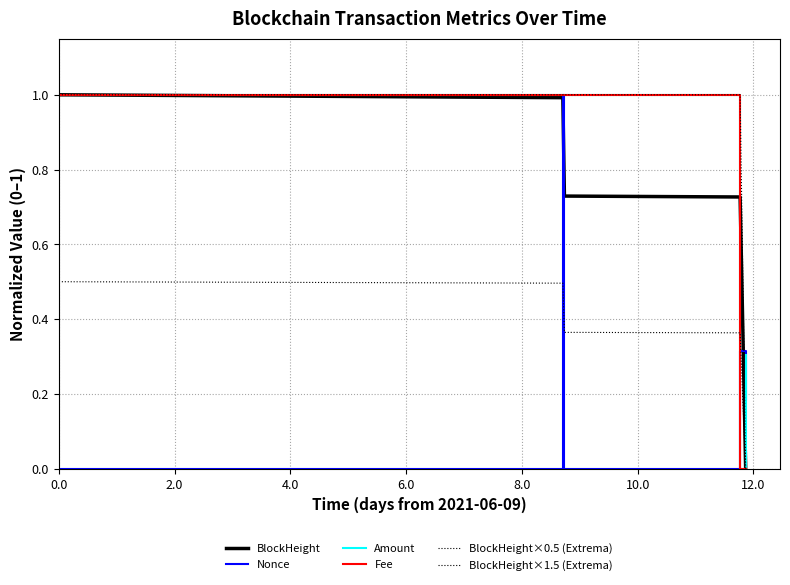

Does the chart have visible grid lines?

Yes